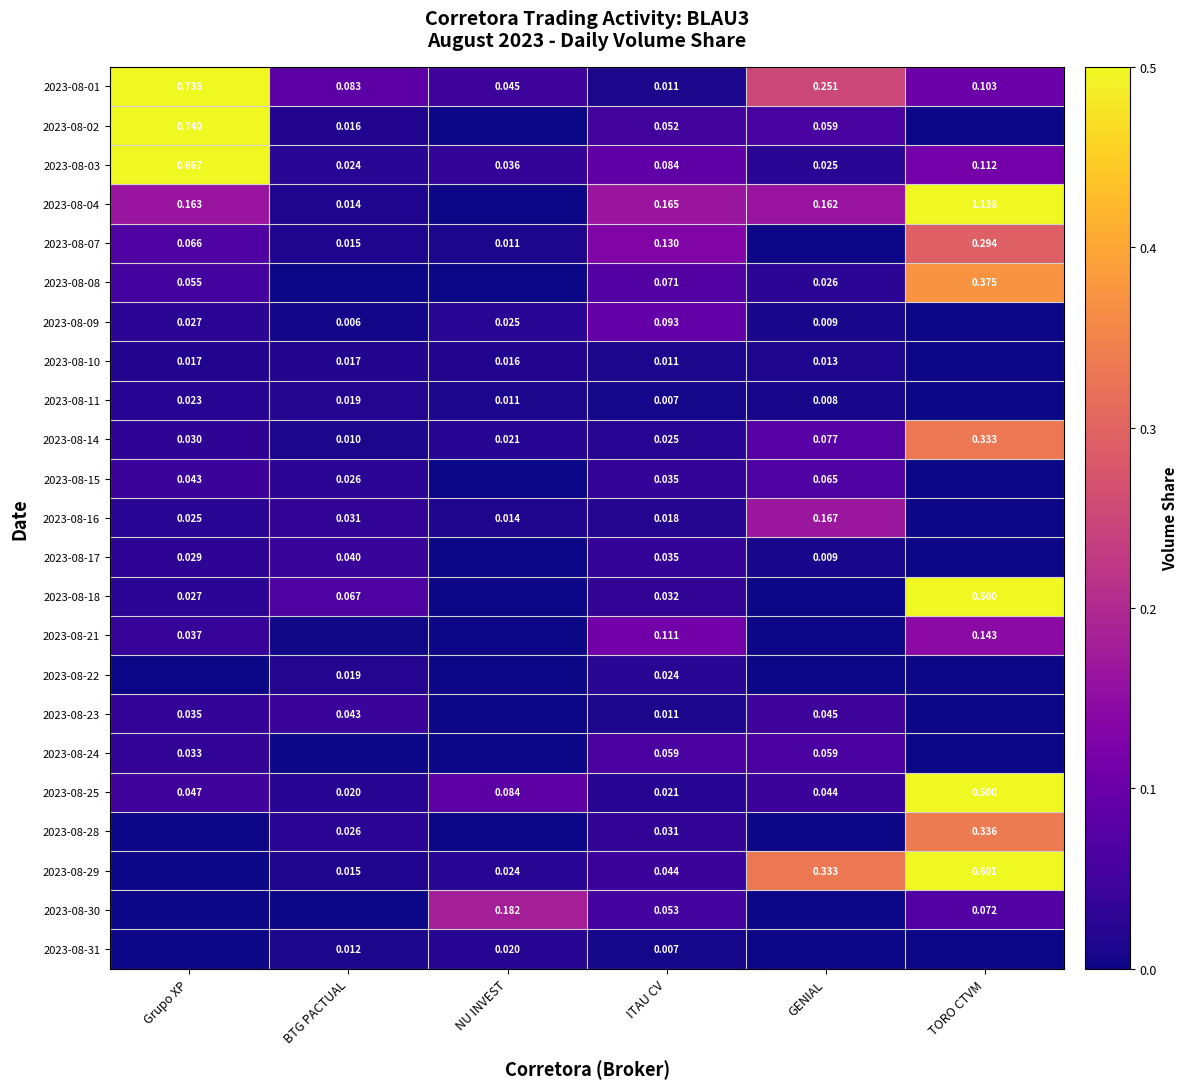

What is the approximate value of 2023-08-28 at TORO CTVM?

0.3